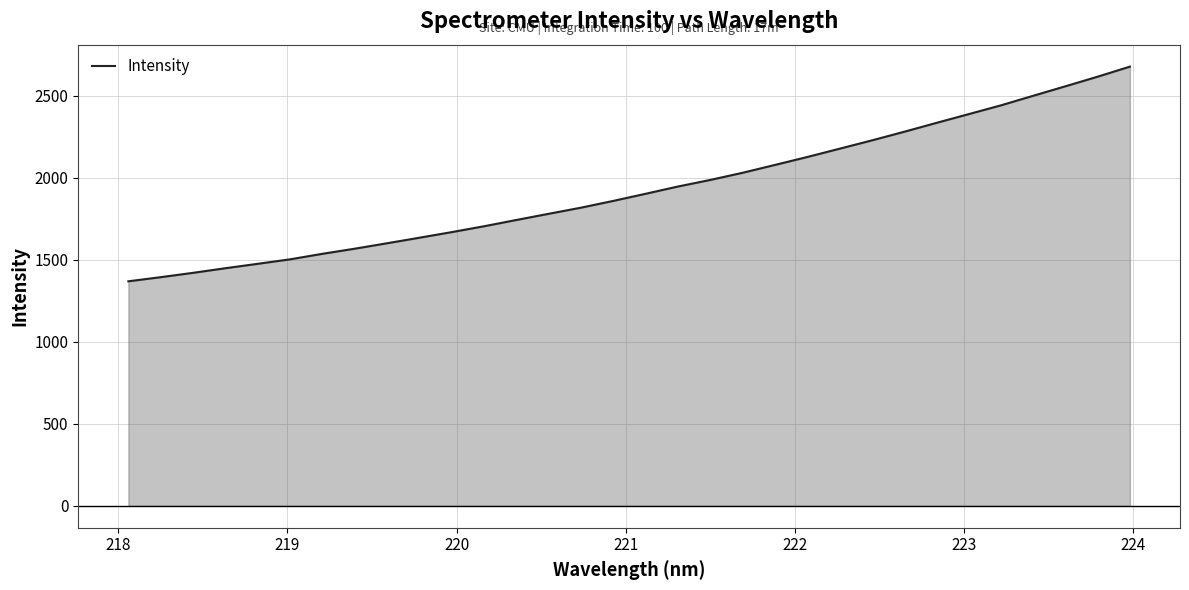

What is the maximum value shown in the chart?

2676.7